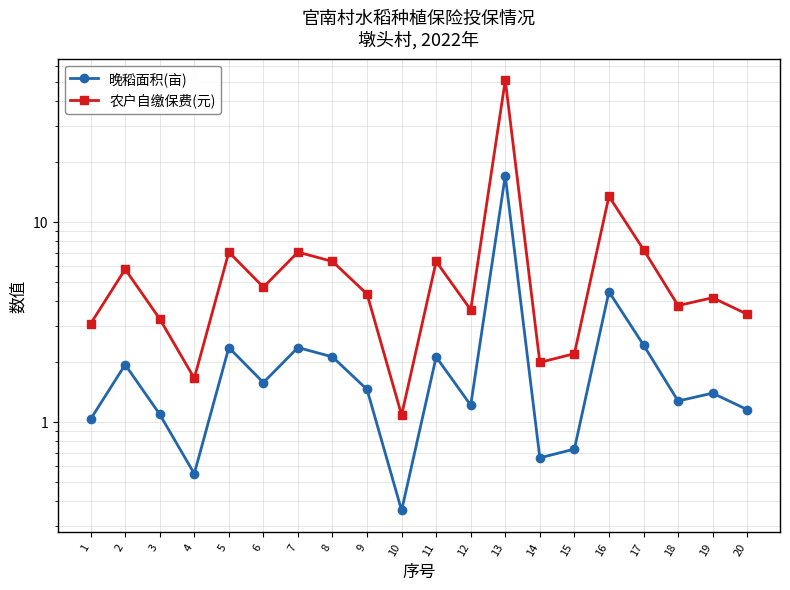

What is the value of the 晚稻面积(亩) point at the 19th from the left?

1.4